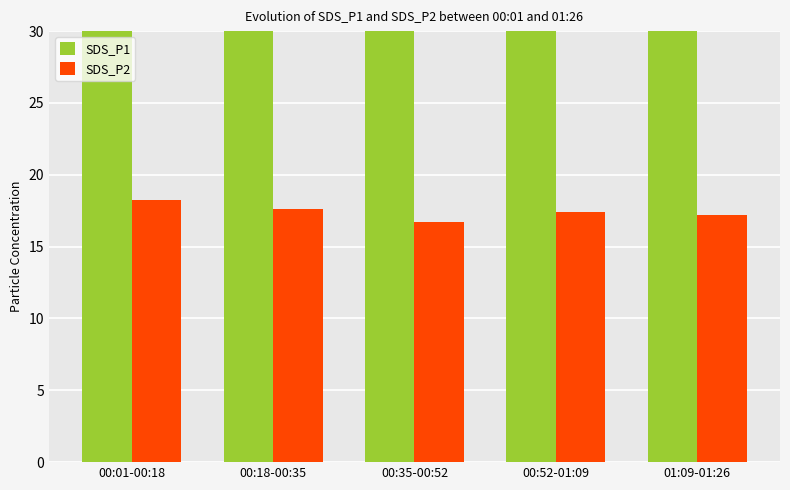

How many categories are shown in the chart?

5